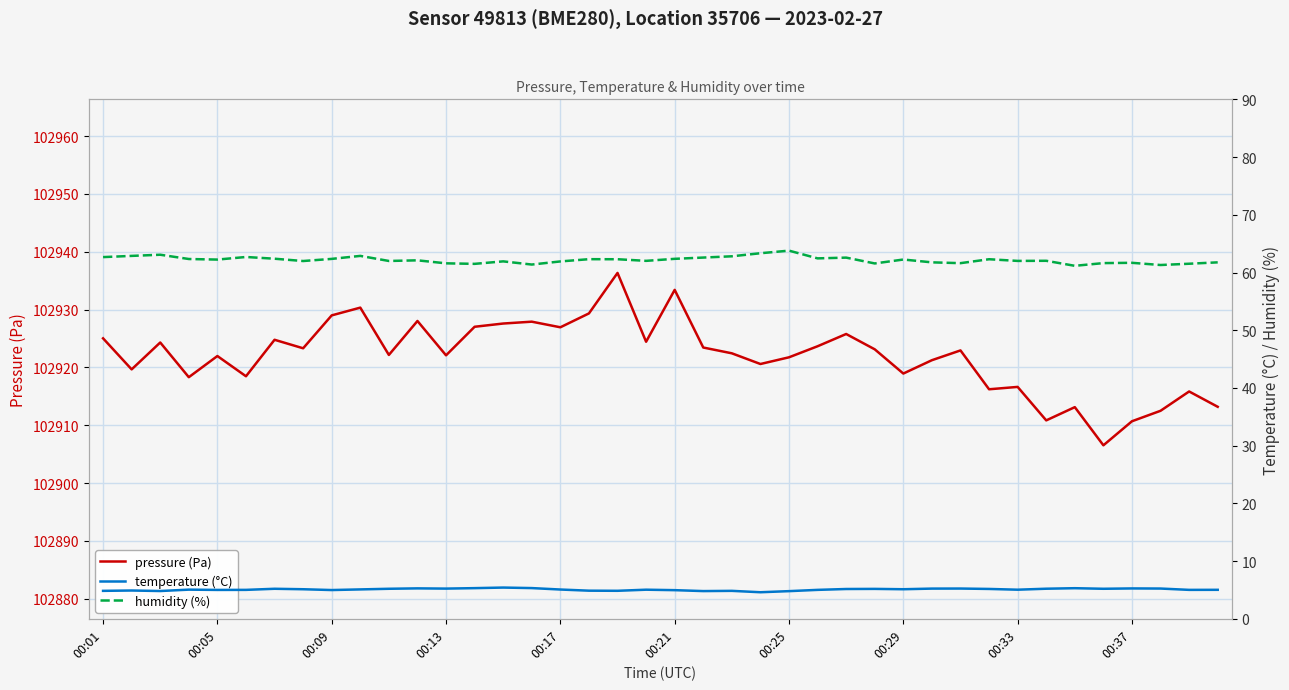

What is the approximate value of temperature (°C) at 25?

5.0